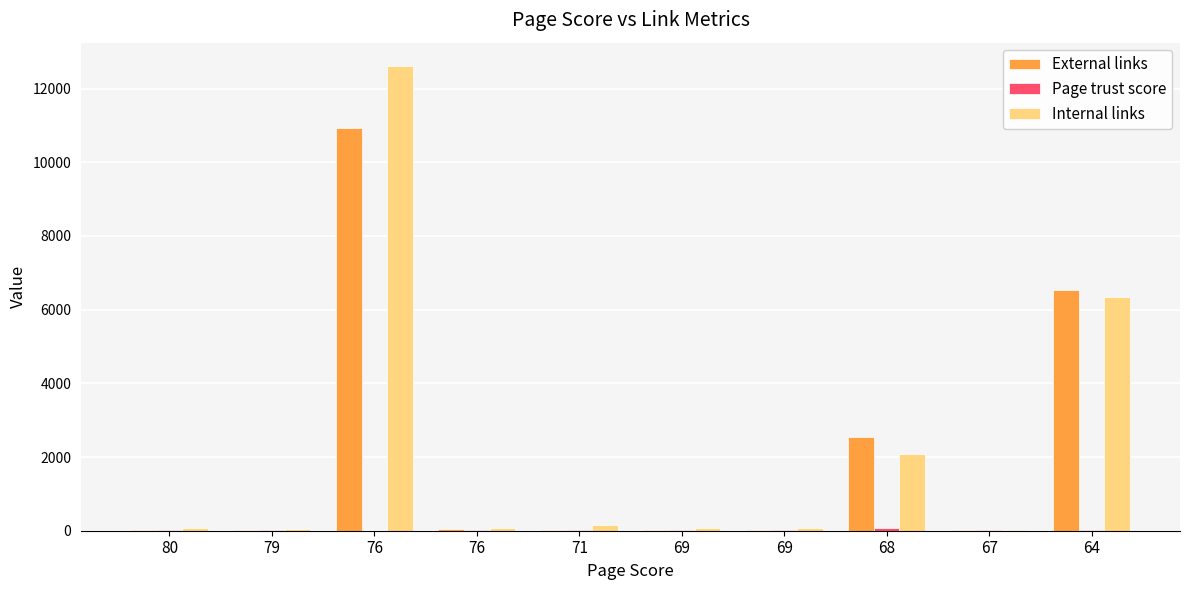

Count the number of categories in the chart.

10